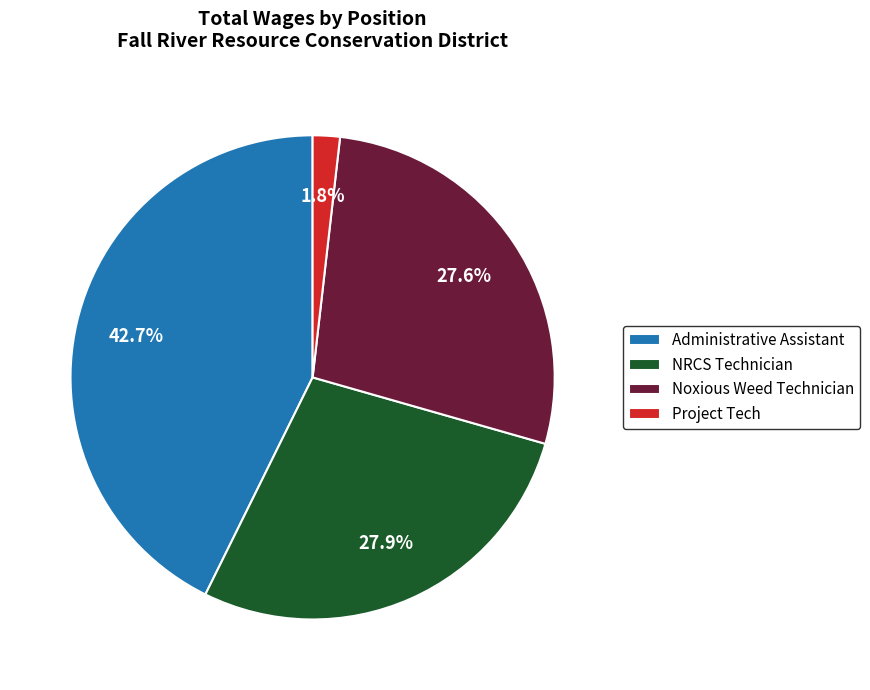

Is Project Tech the majority of the pie?

No